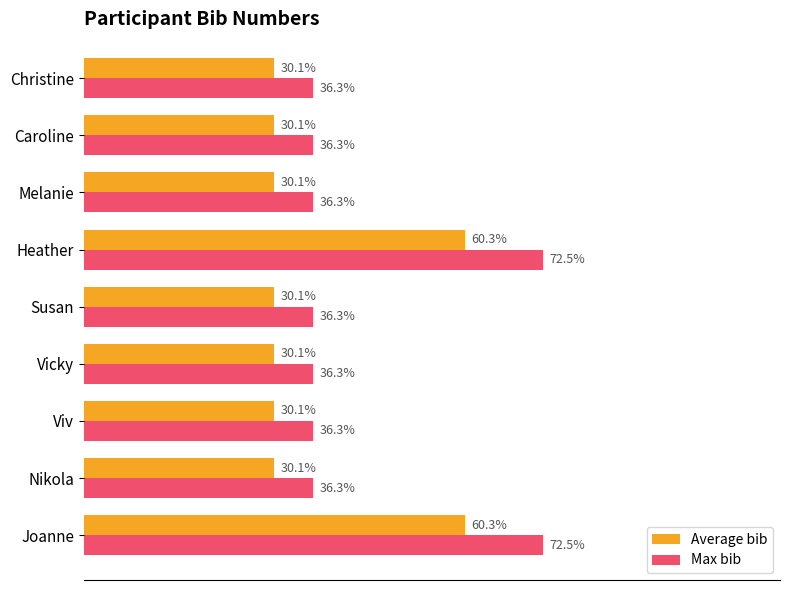

At Viv, list the series in order from largest to smallest.

Max bib, Average bib